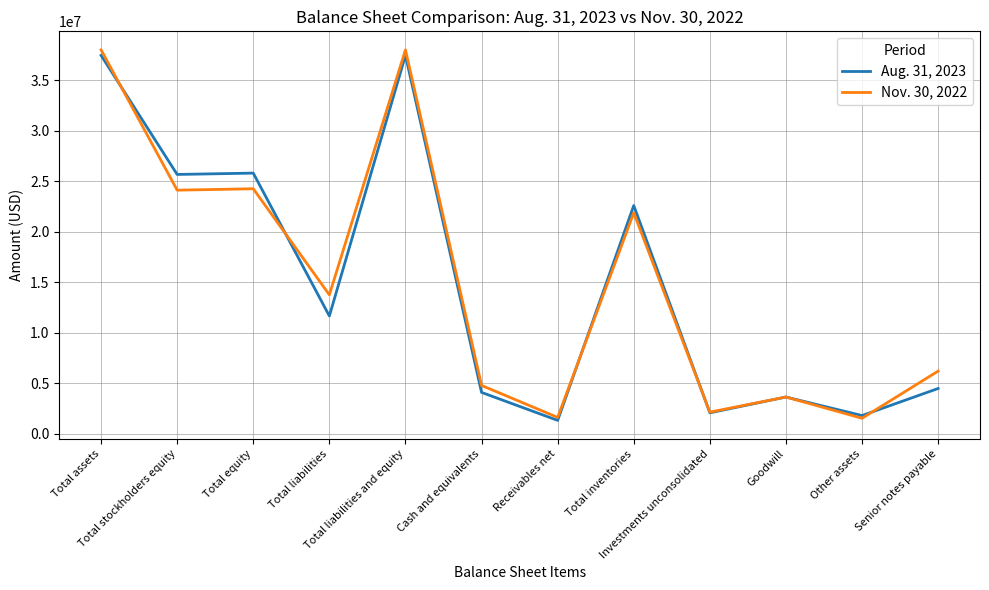

Rank the series by their average value, from lowest to highest.

Aug. 31, 2023, Nov. 30, 2022